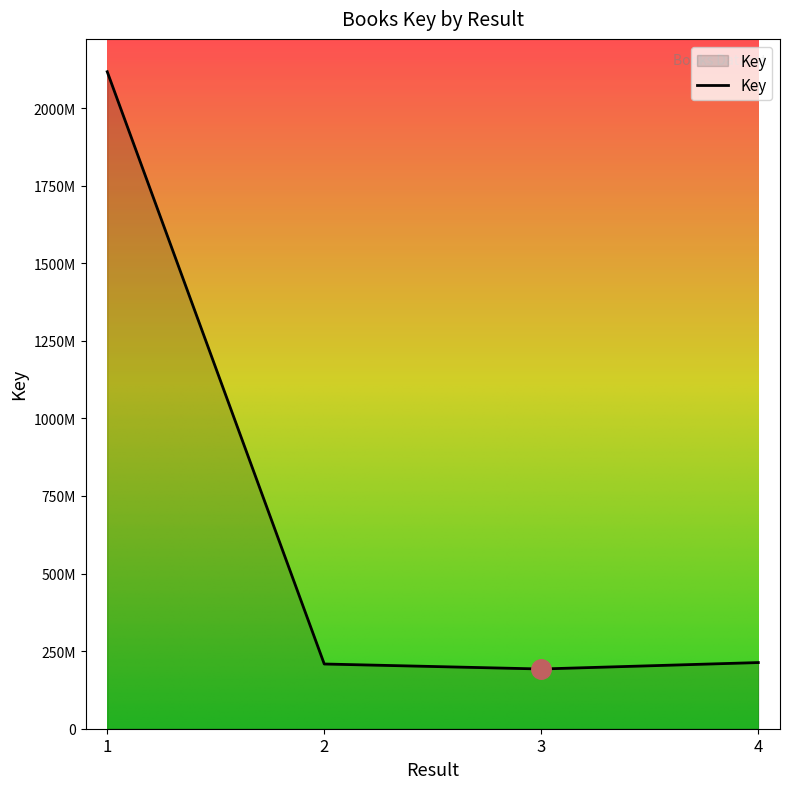

Which category has the highest value across all series?

1